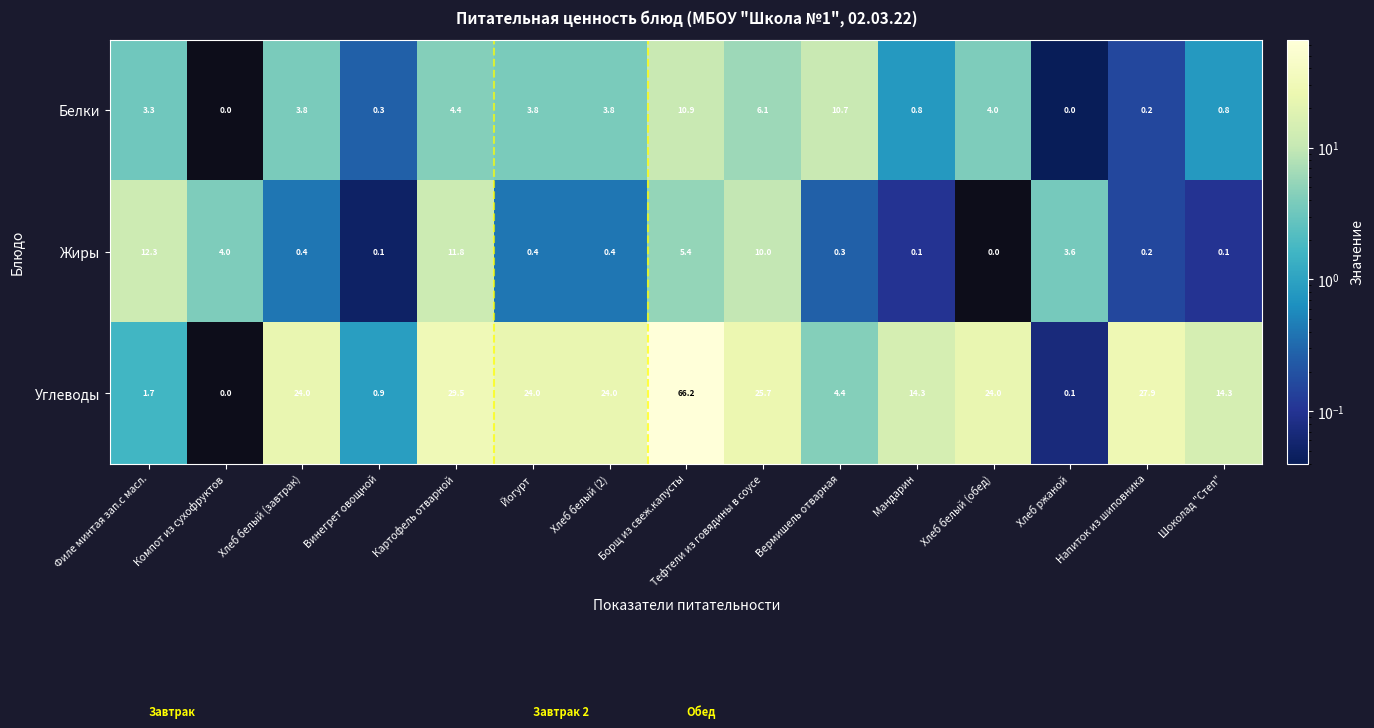

True or false: Белки has a value of 0.1 at Напиток из шиповника.

False